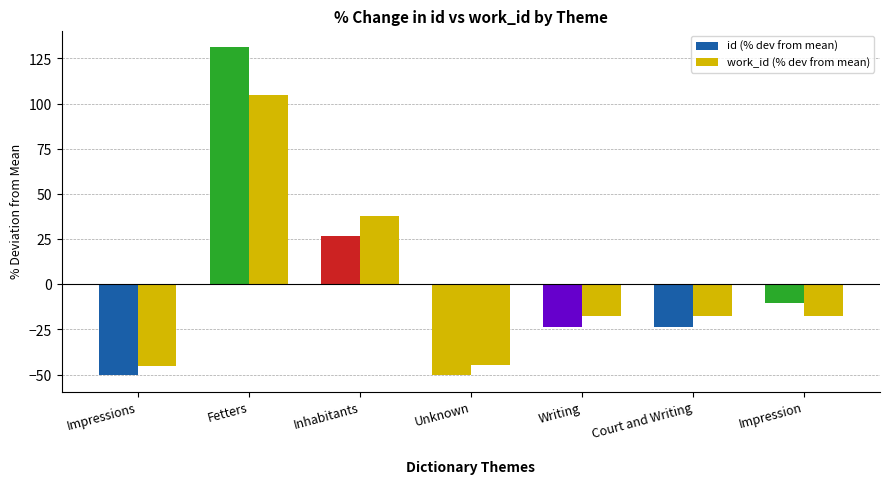

At how many categories does at least one series exceed 10?

2